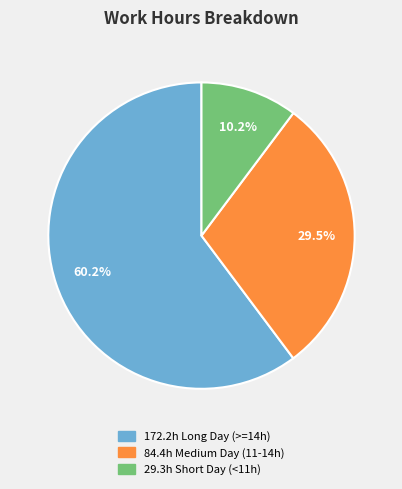

Does any single category account for the majority?

Yes